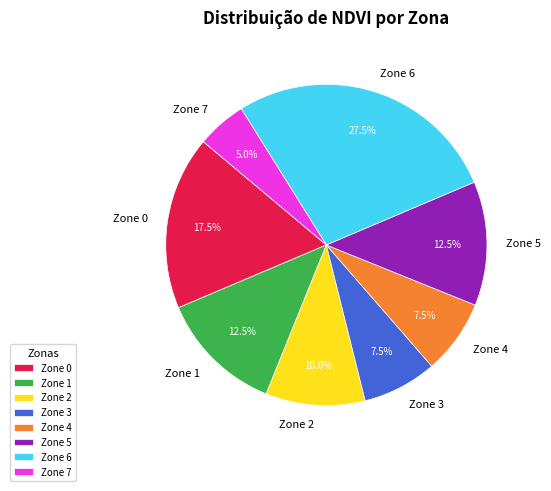

What is the largest slice in the pie chart?

Zone 6